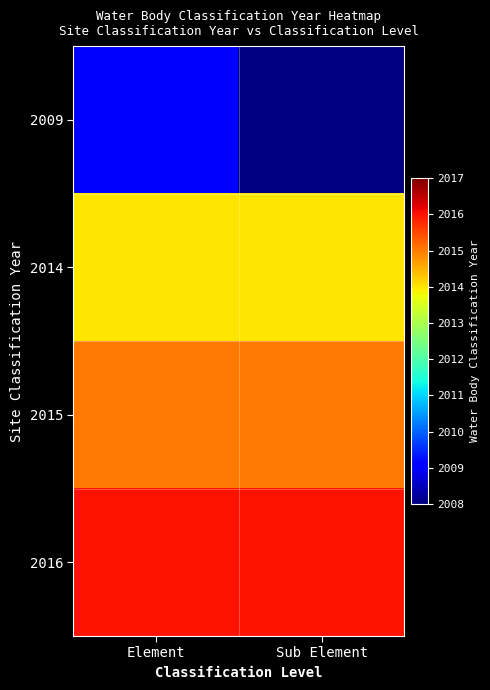

List the series in order of their peak value, lowest first.

2009, 2014, 2015, 2016